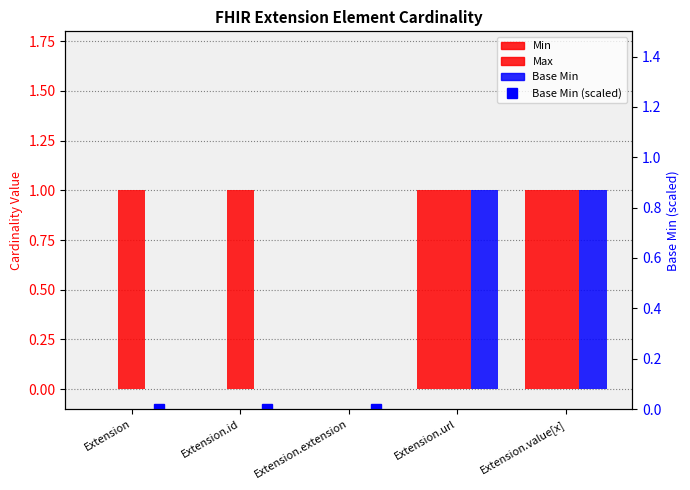

Which series has the largest range (max minus min)?

Base Min (scaled)